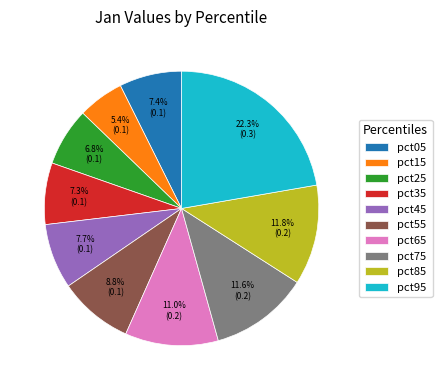

Which category has the smallest portion of the pie?

pct15